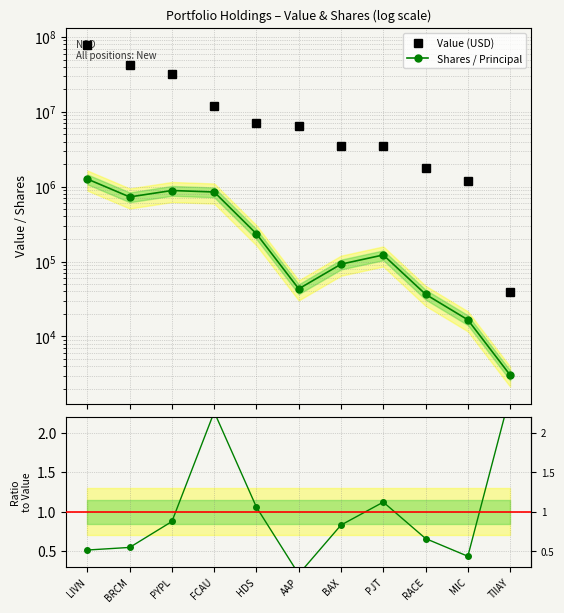

What is the value of the Ratio to Value point at the 6th from the left?

0.2